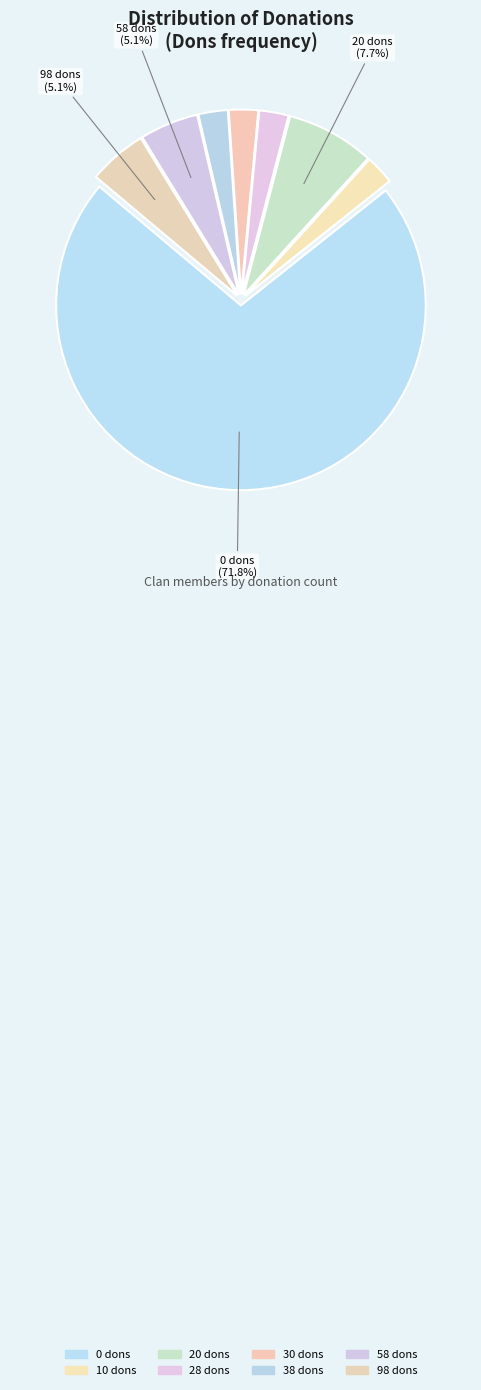

To the nearest percent, what is the difference between the 98 and 0 slice percentages?

67%